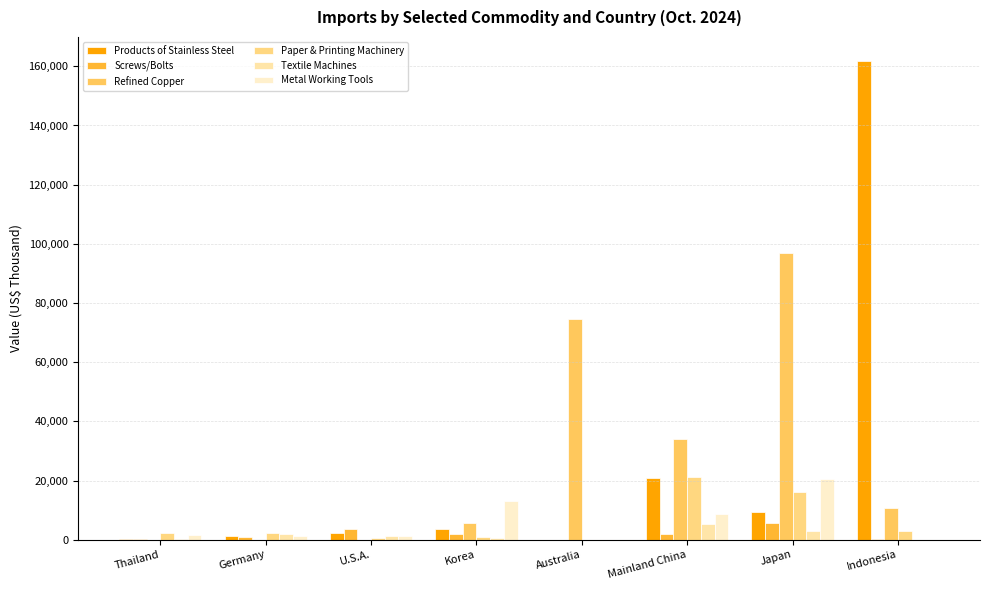

What is the maximum value shown in the chart?

161830